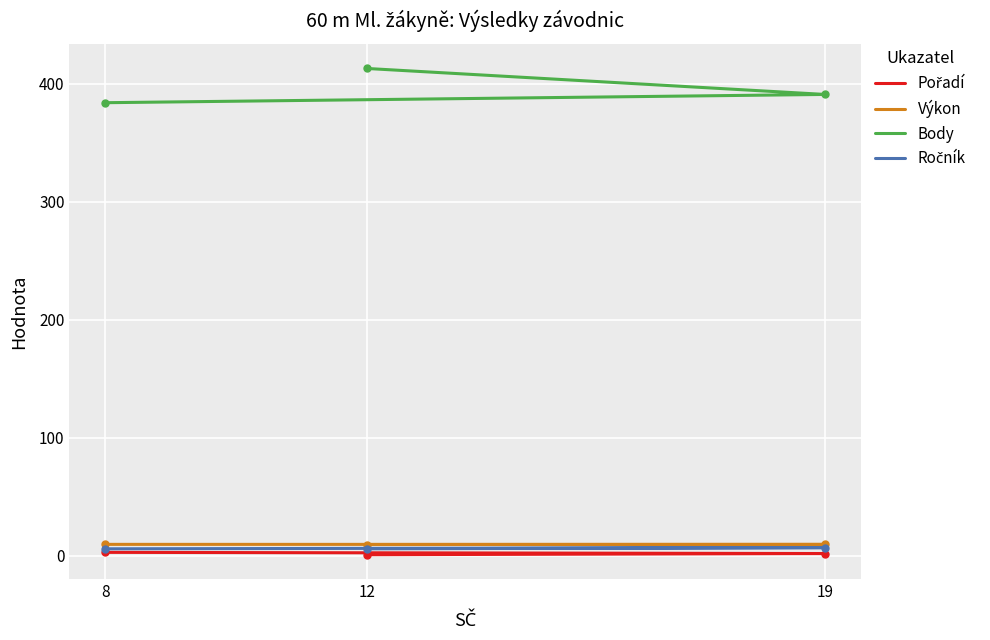

At 19, list the series in order from smallest to largest.

Pořadí, Ročník, Výkon, Body